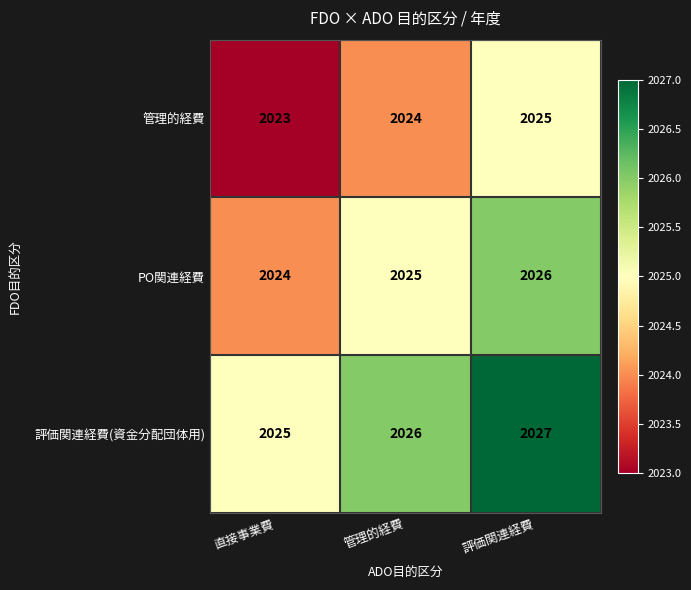

The value of PO関連経費 at 管理的経費 is 3556. True or false?

False